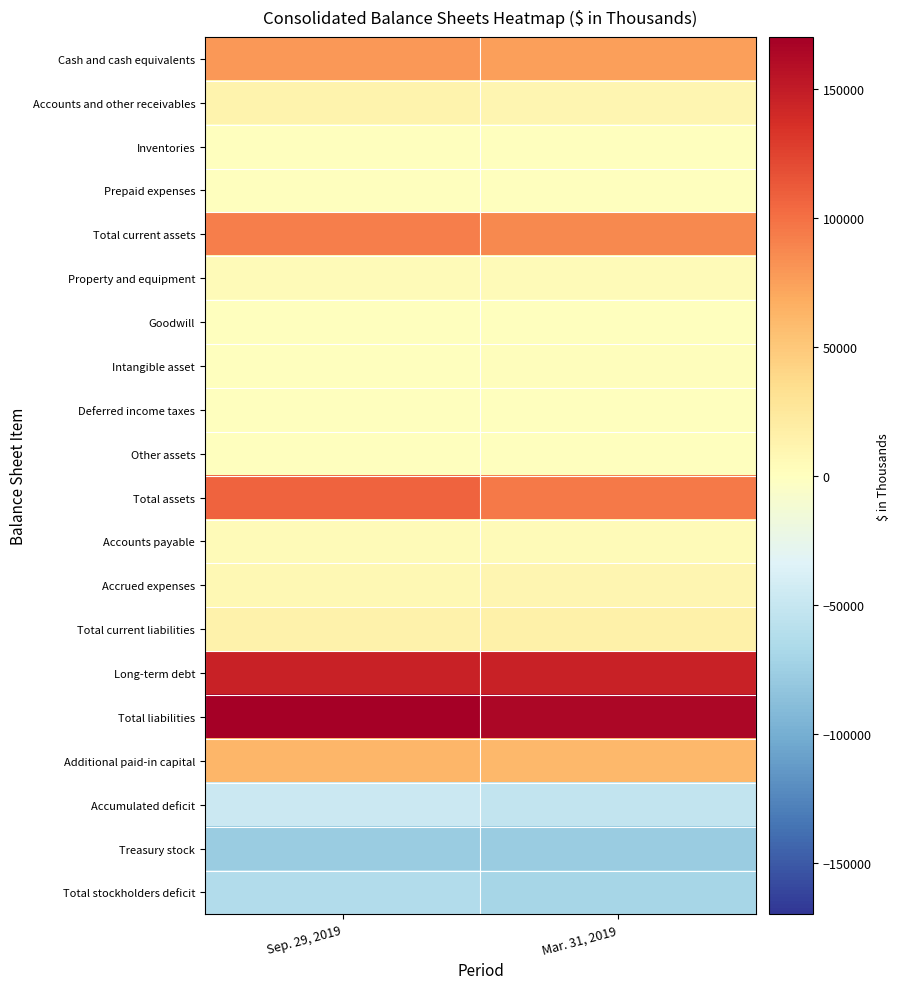

What is the difference between the highest and lowest values at Sep. 29, 2019?

248310